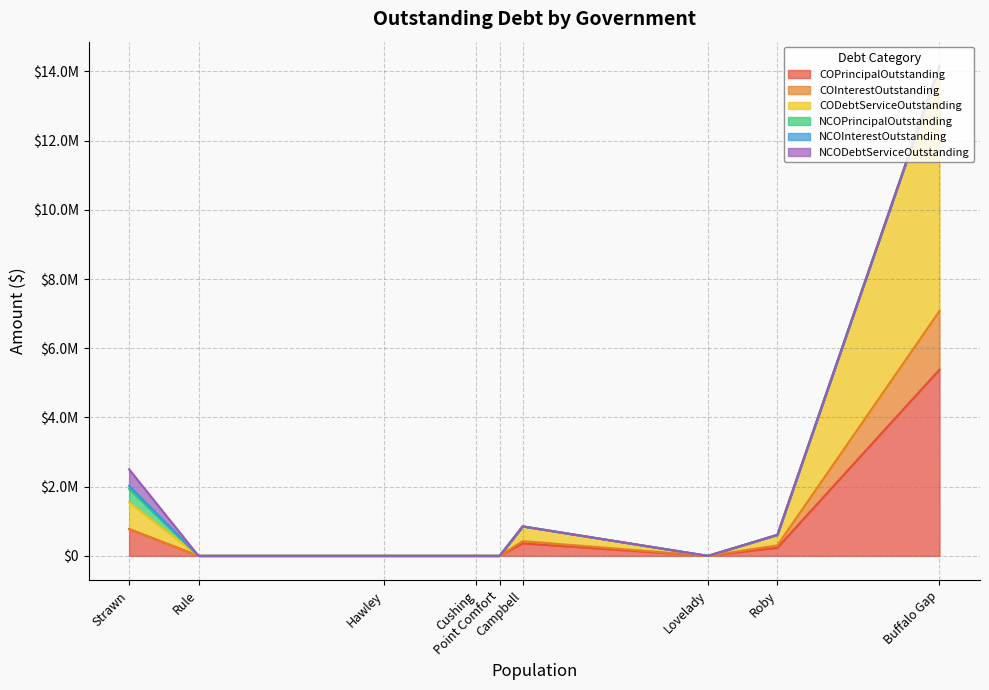

Does the chart display data point markers on the line(s)?

No